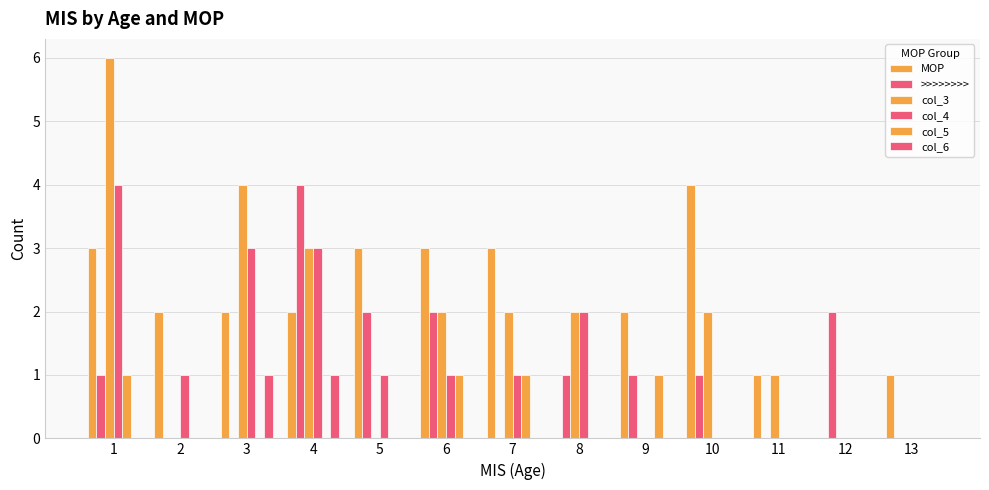

Is it true that col_5 equals 0 at 4?

True